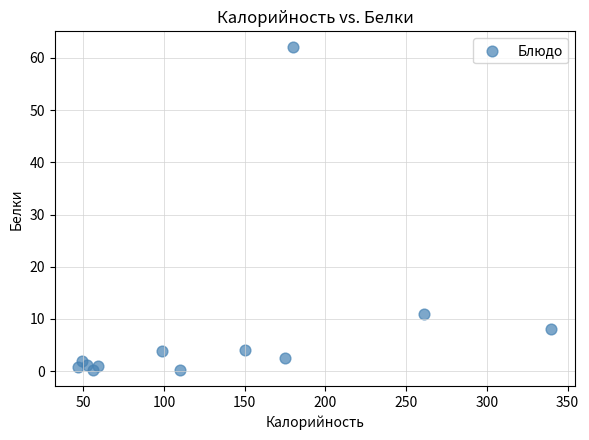

What is the range of Y values (max minus min)?

61.8